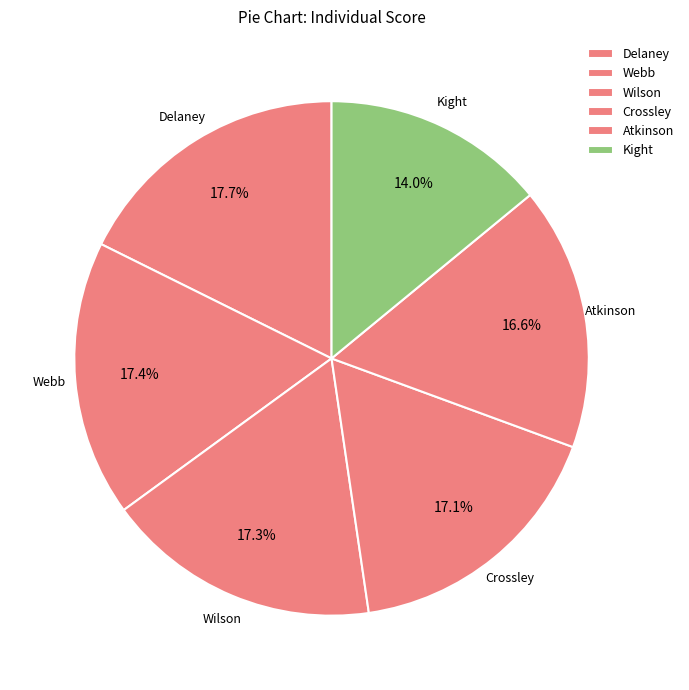

What is the ratio of the value at Kight to the value at Crossley?

0.8